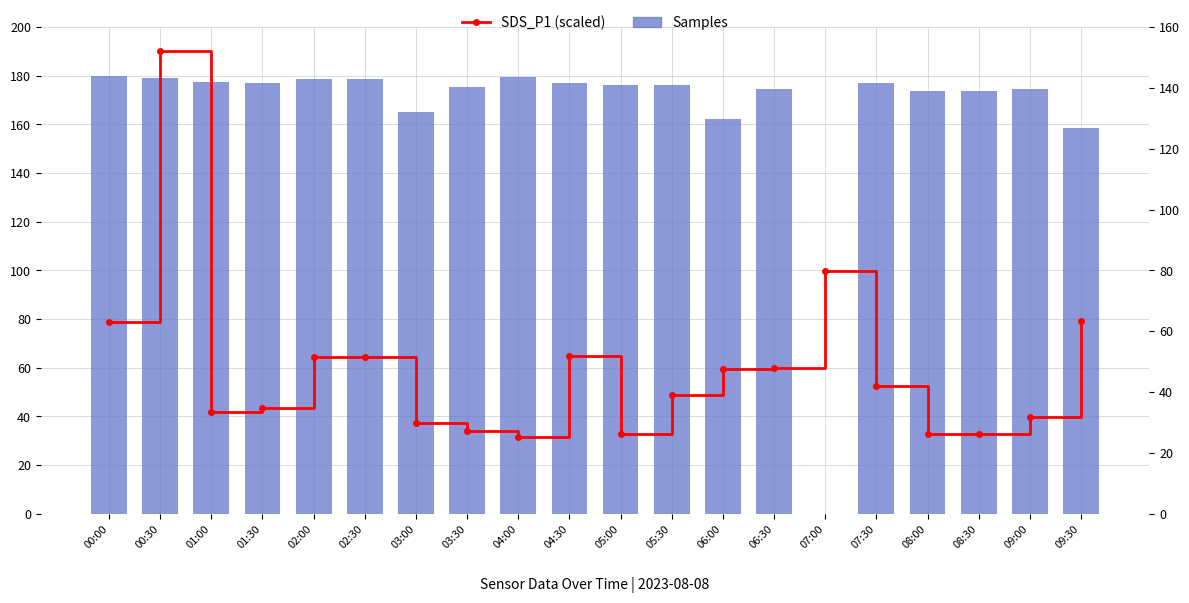

At 03:30, list the series in order from smallest to largest.

SDS_P1 (scaled), Samples